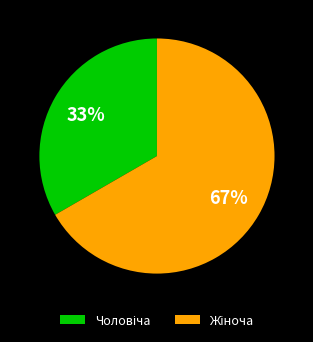

How many slices are in this pie chart?

2